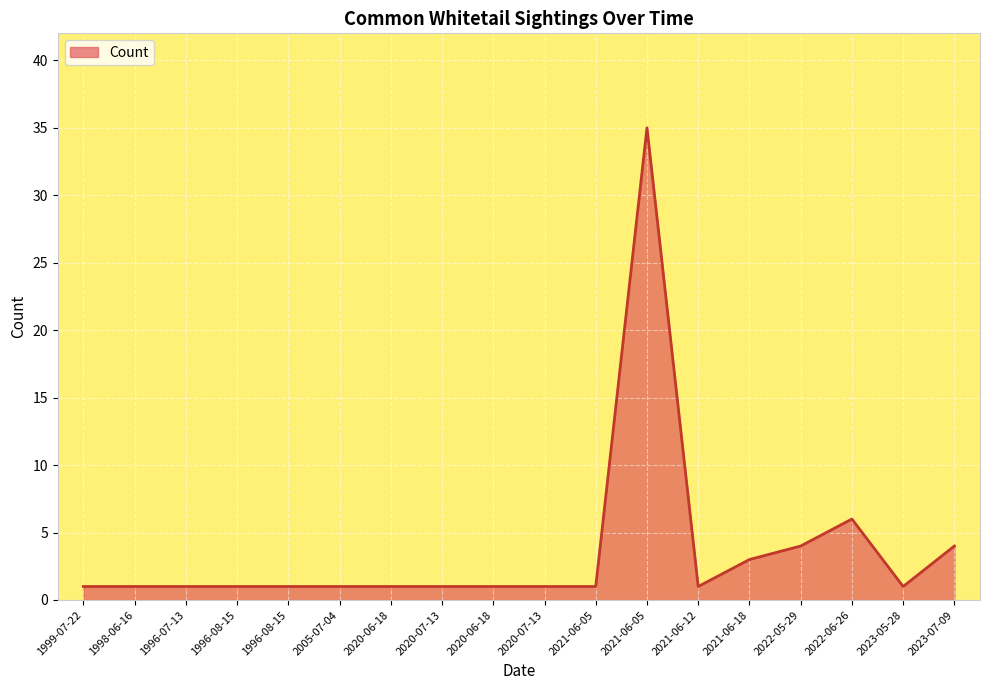

At which label is the value closest to 18?

2022-06-26